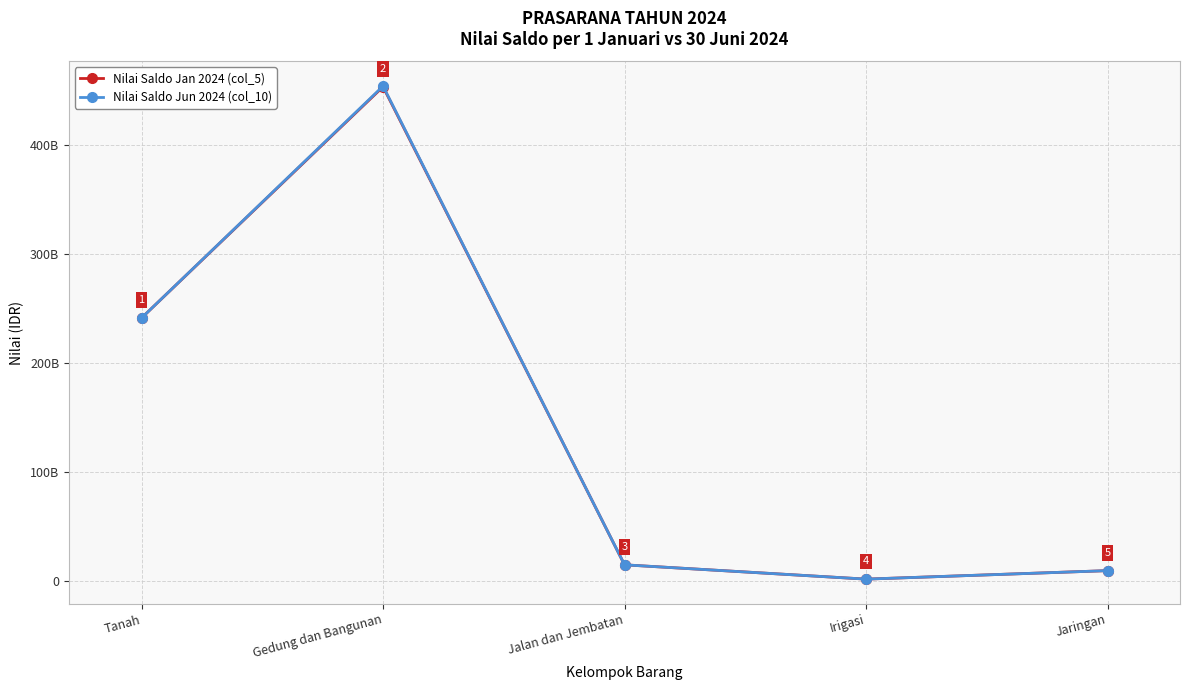

Is this an area chart (filled region under the line)?

No